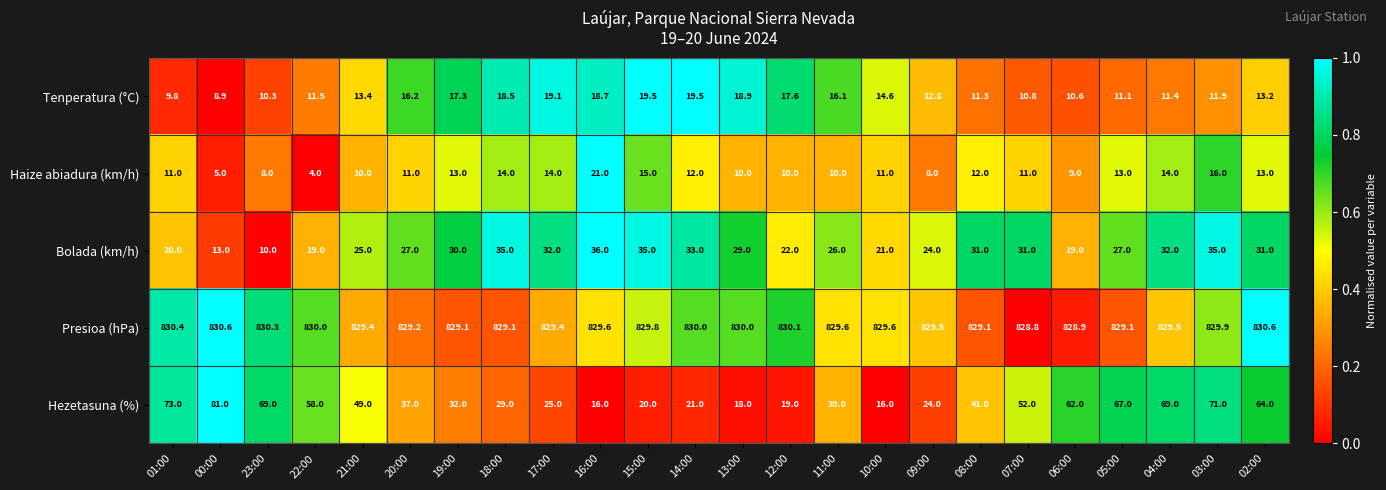

True or false: Presioa (hPa) has a value of 534.6 at 03:00.

False